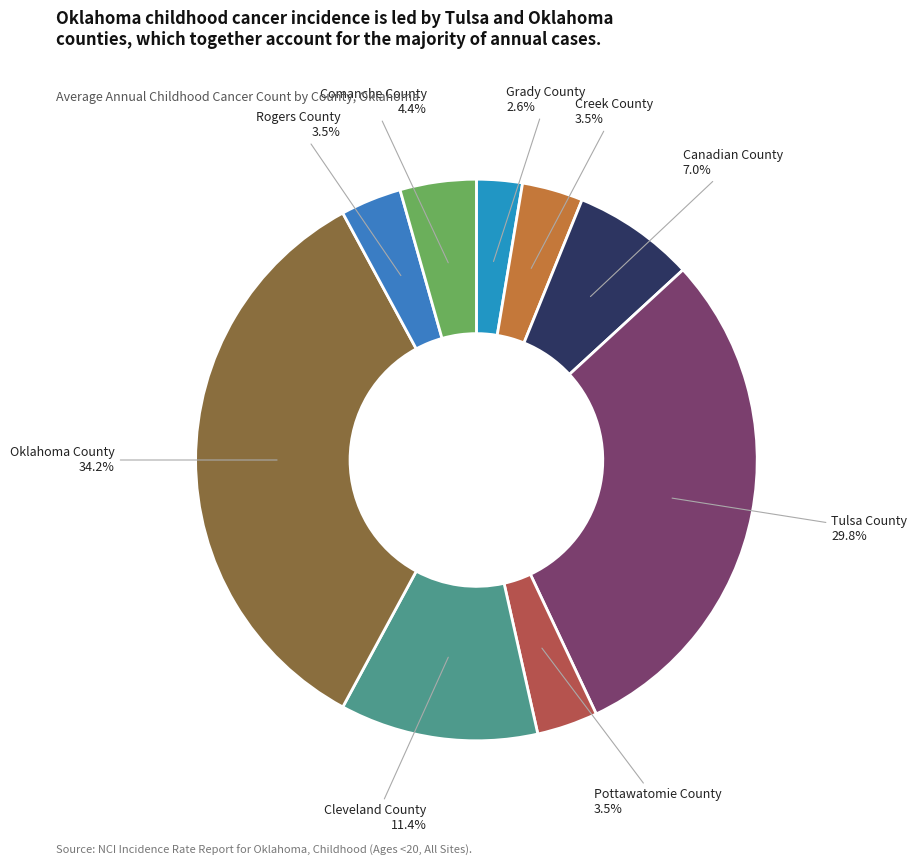

What percentage is the Comanche County slice, to the nearest percent?

4%